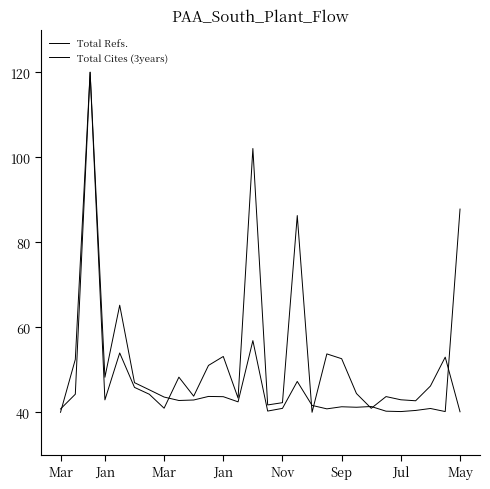

How many lines are shown in the chart?

2